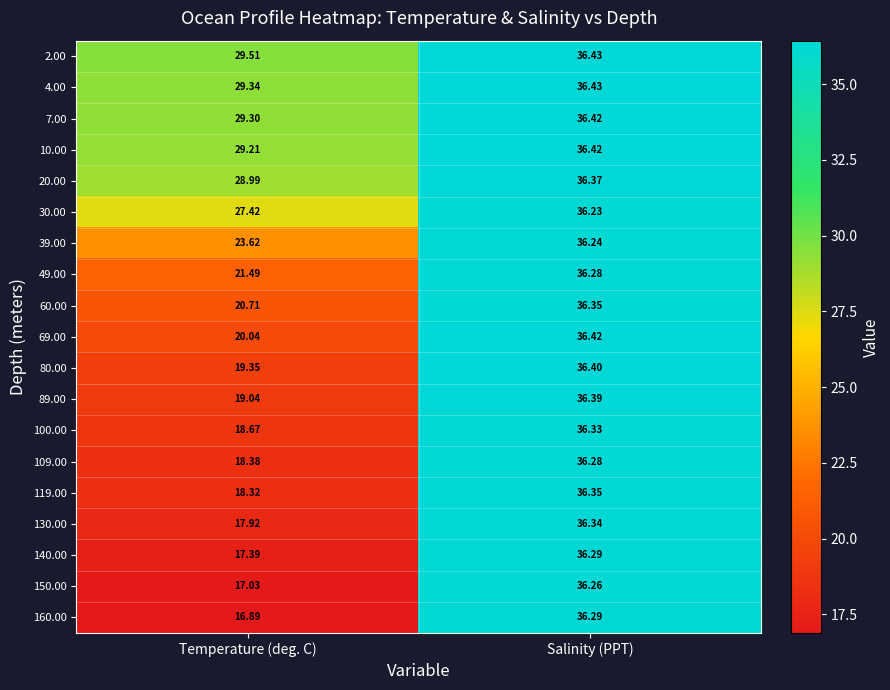

What is the greatest value displayed?

36.4